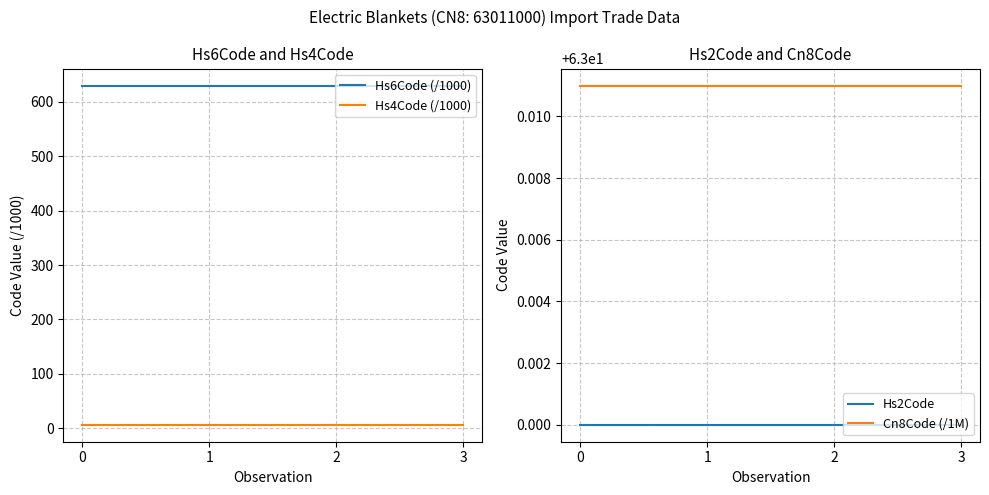

True or false: Hs6Code (/1000) has more than 0 interior local peaks.

False